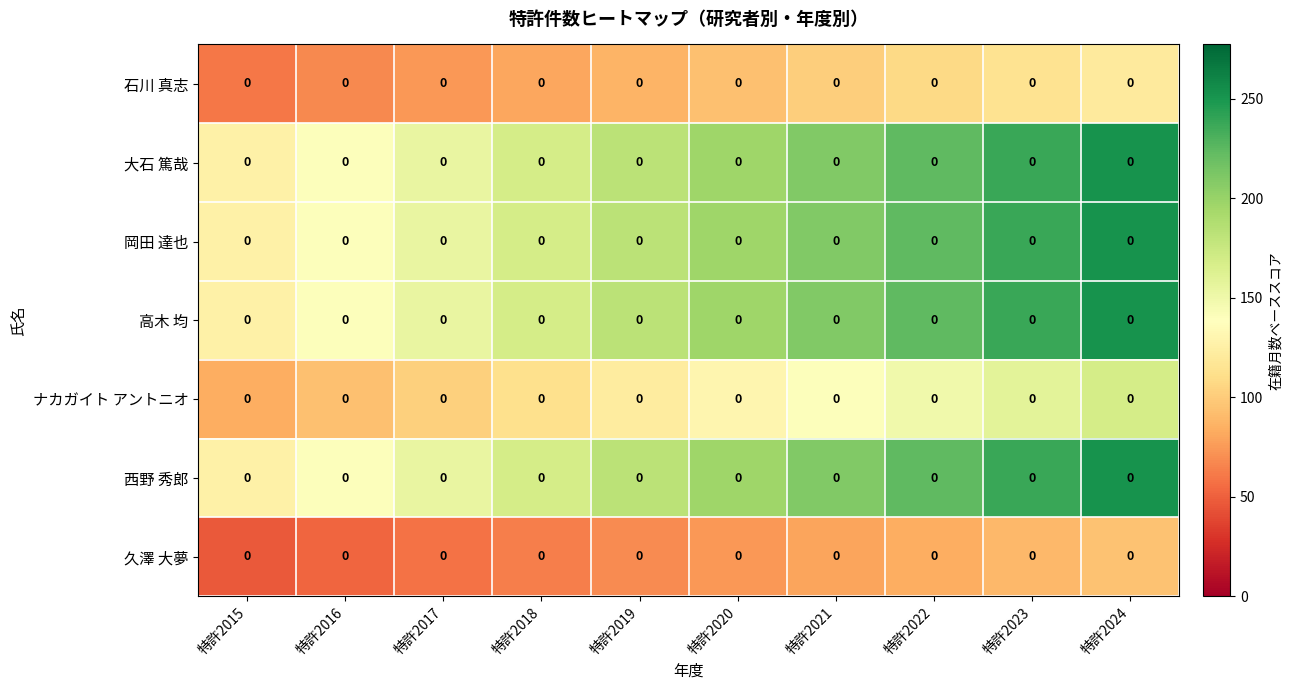

List the series in order of their peak value, lowest first.

久澤 大夢, 石川 真志, ナカガイト アントニオ, 大石 篤哉, 岡田 達也, 高木 均, 西野 秀郎